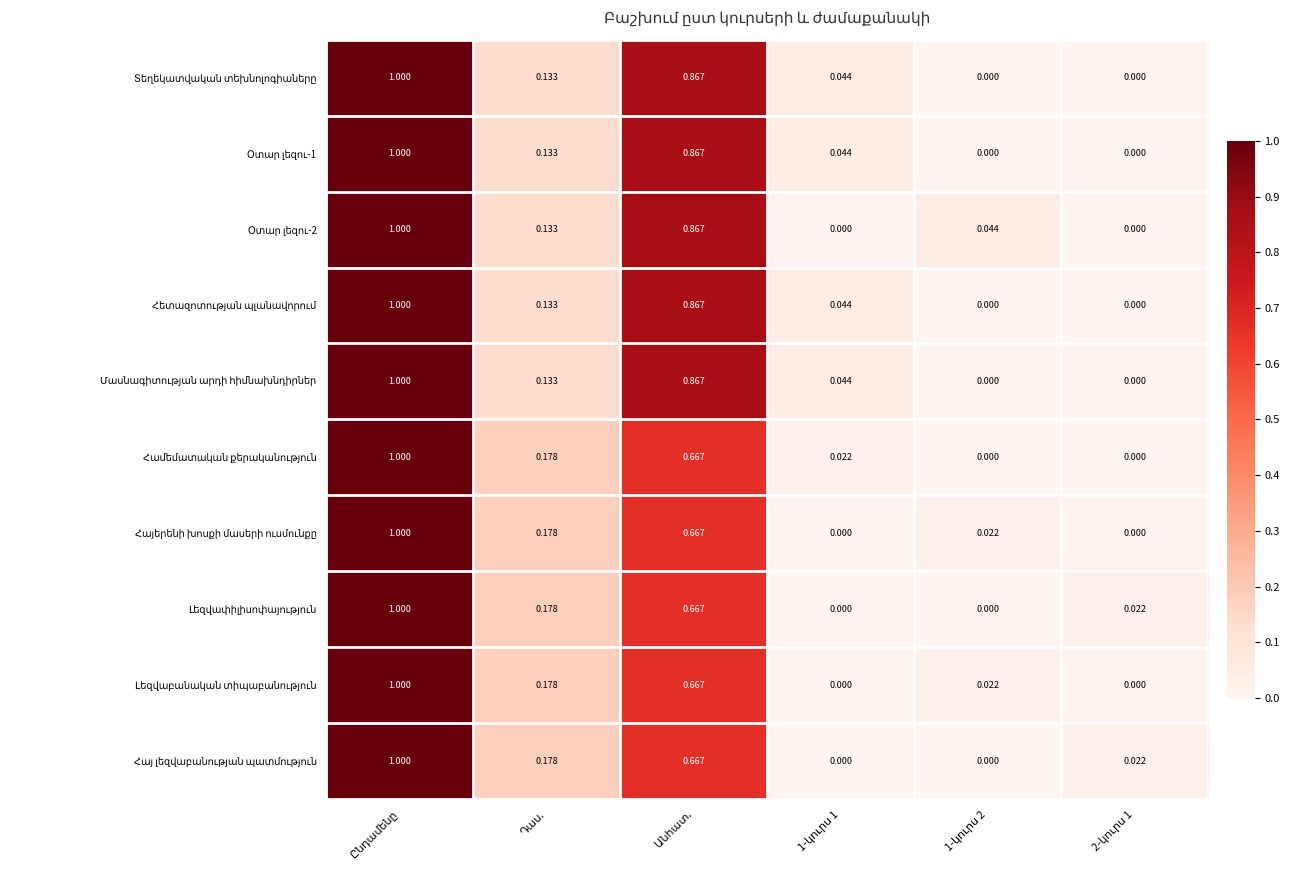

Rank the categories by Լեզվաբանական տիպաբանություն value from lowest to highest.

1-կուրս 1, 2-կուրս 1, 1-կուրս 2, Դաս., Անհատ., Ընդամենը